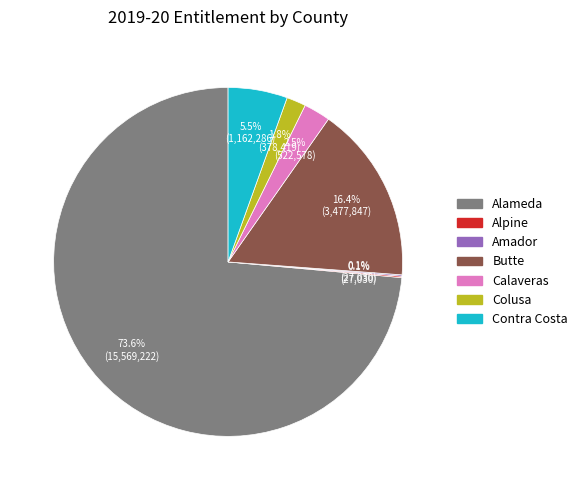

Which category accounts for the majority?

Alameda